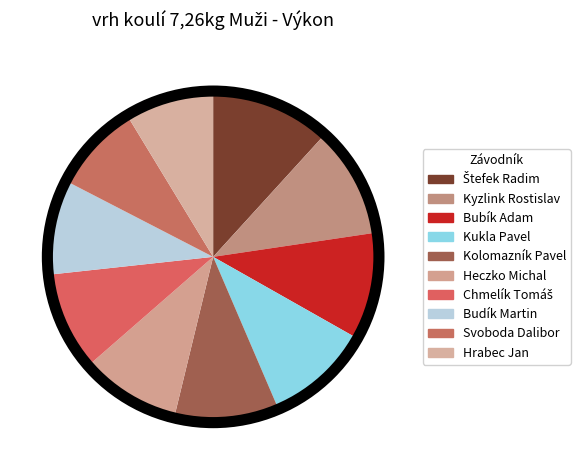

Combined, do Bubík Adam and Kolomazník Pavel account for over 50%?

No